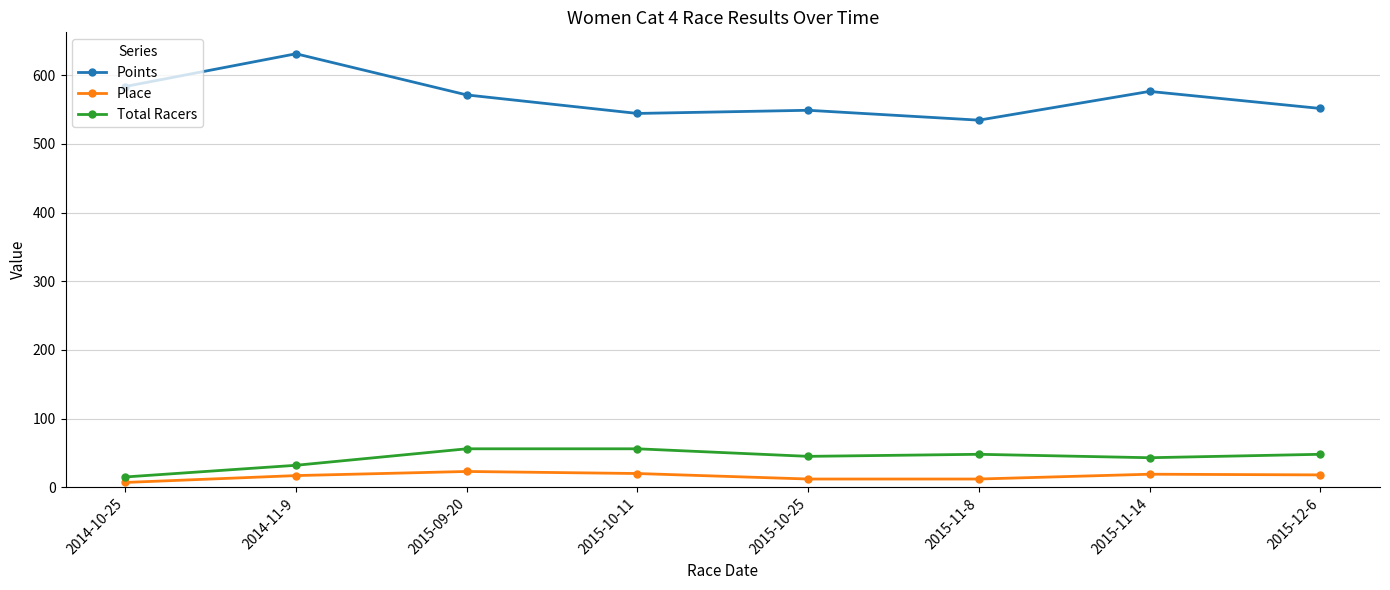

What position from the right is 2015-09-20?

6